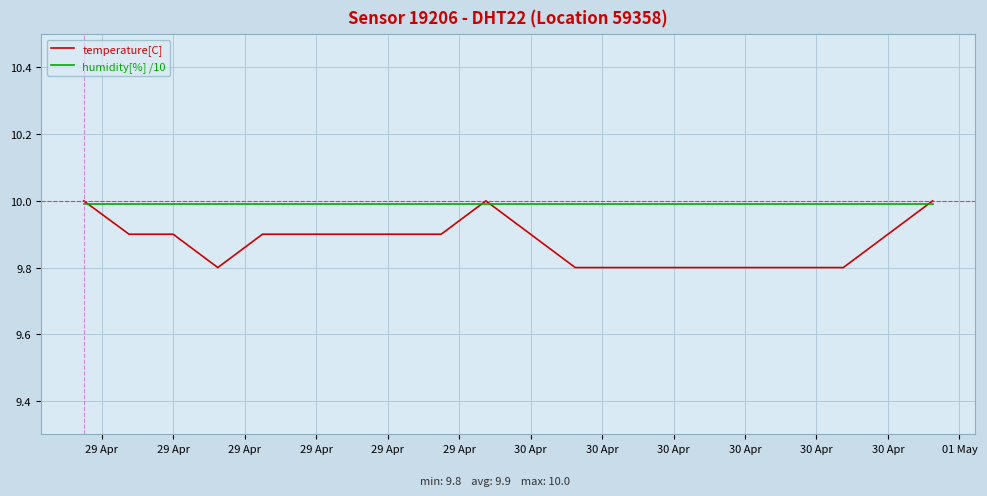

What is the highest value of the humidity[%] /10 series?

10.0